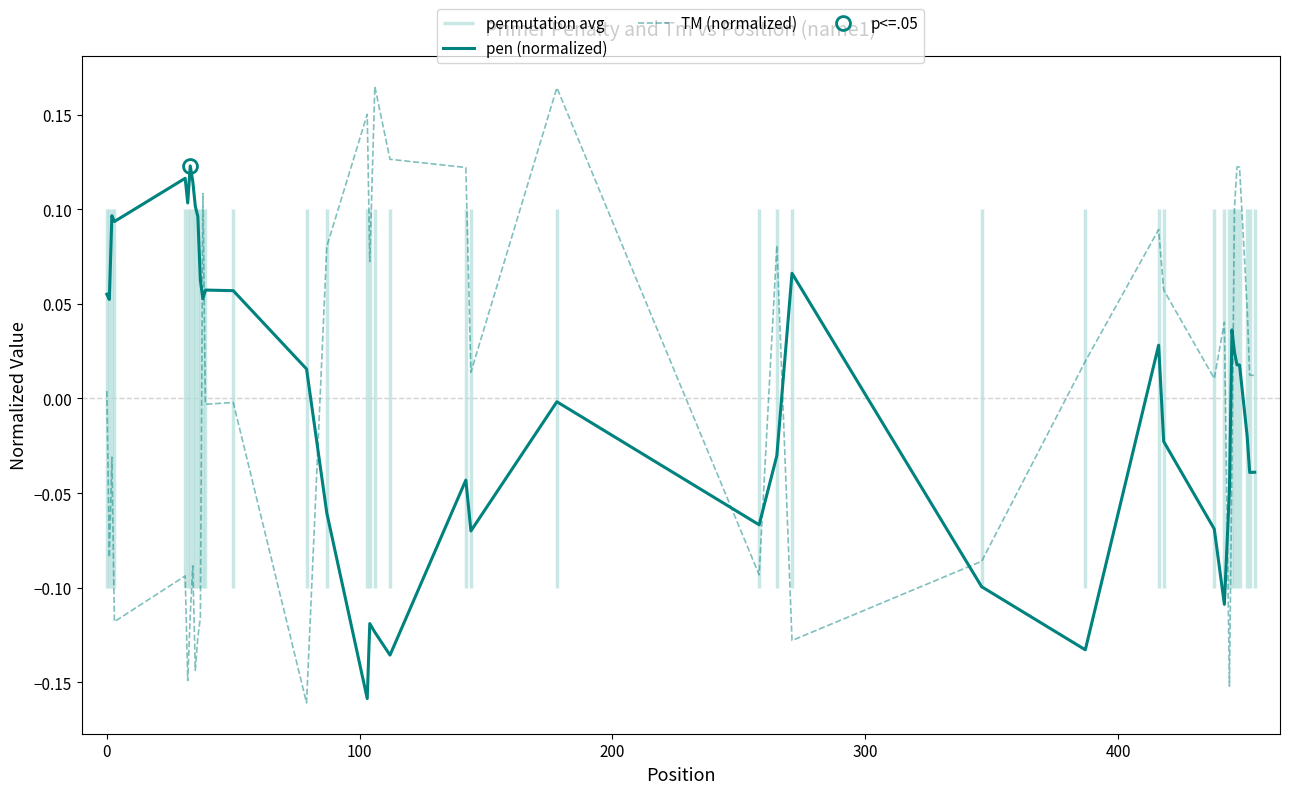

How many categories are shown in the chart?

40